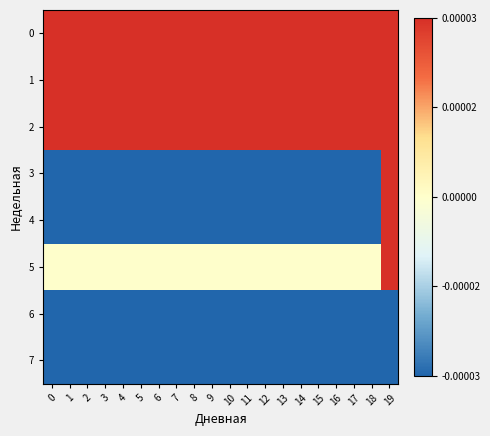

At which category is the sum across all series the highest?

19